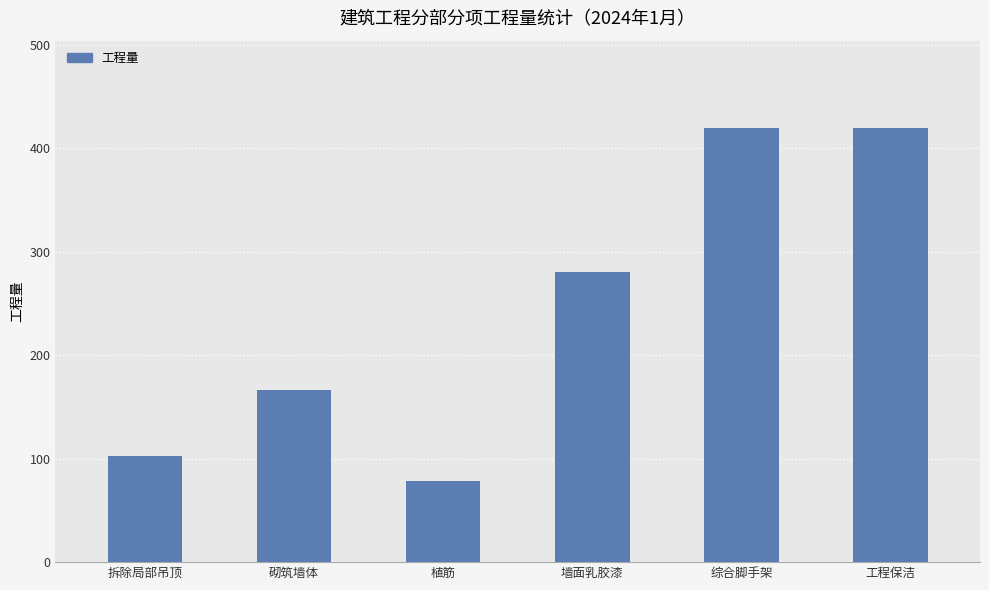

What is the label of the 4th bar from the right?

植筋